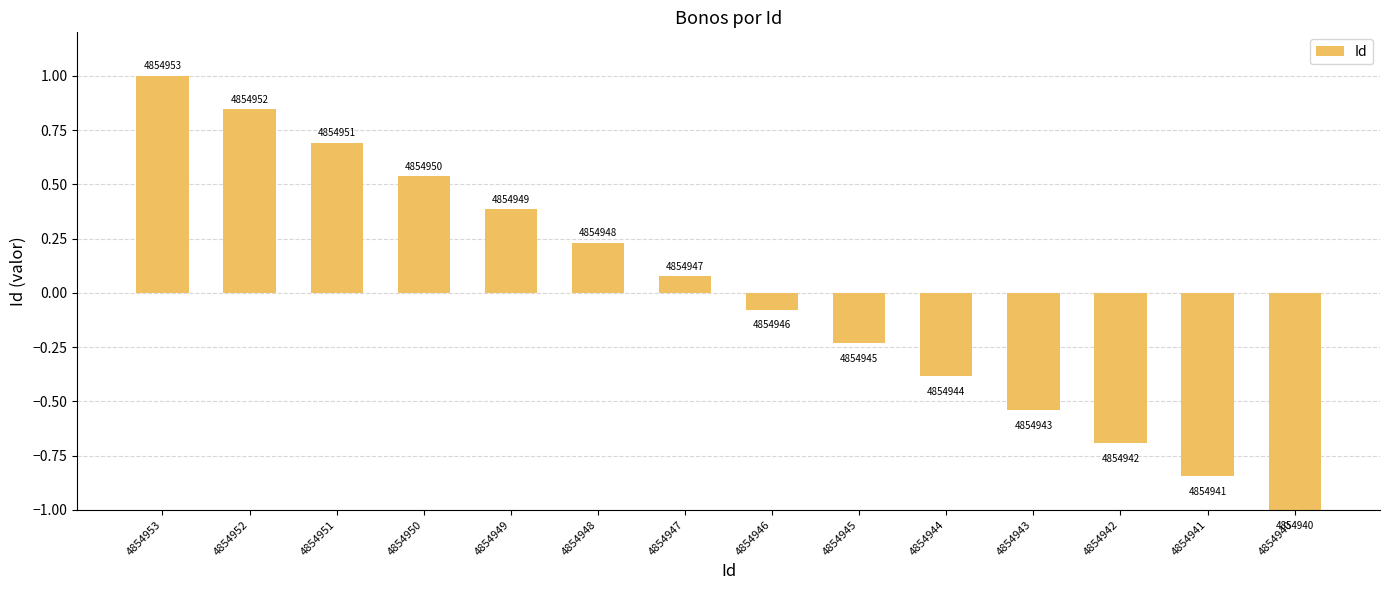

The value at 4854941 is -0.8. True or false?

True